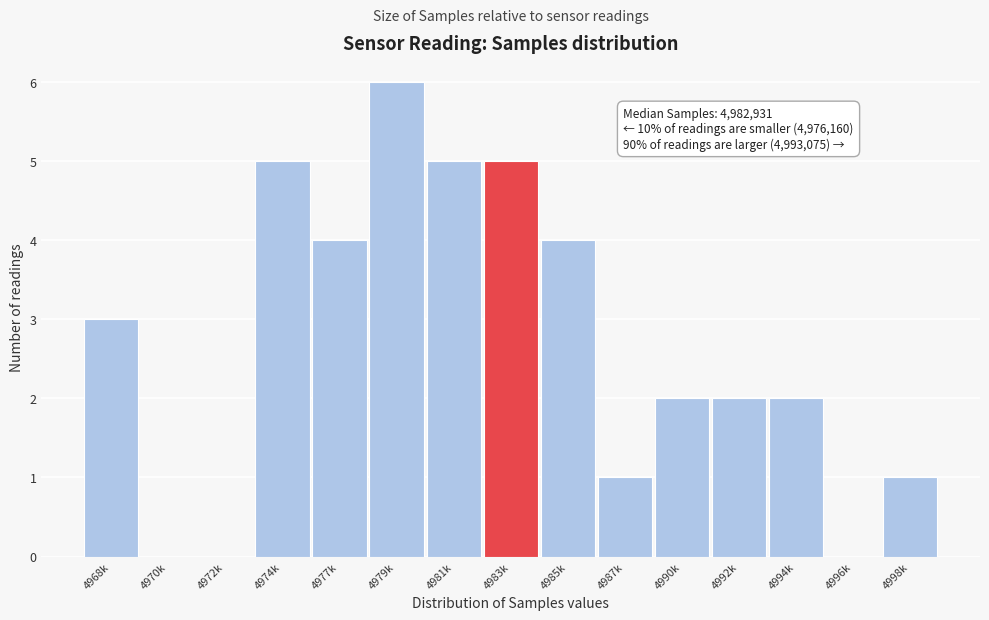

Reading right to left, extract all data points from this chart.

4998k=1	4996k=0	4994k=2	4992k=2	4990k=2	4987k=1	4985k=4	4983k=5	4981k=5	4979k=6	4977k=4	4974k=5	4972k=0	4970k=0	4968k=3